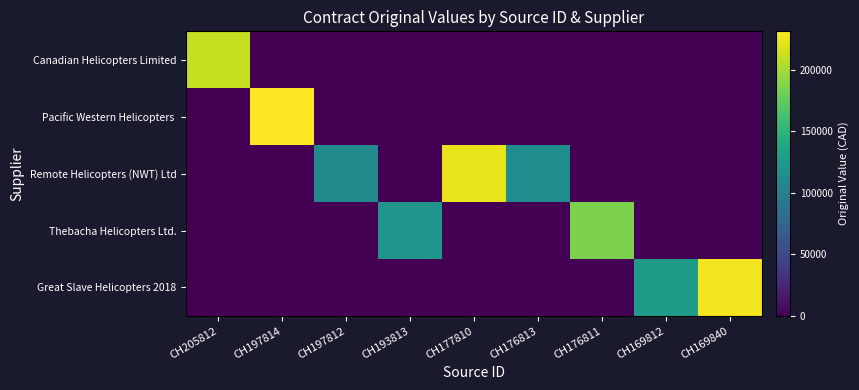

List the series in order of their peak value, highest first.

Pacific Western Helicopters, Great Slave Helicopters 2018, Remote Helicopters (NWT) Ltd, Canadian Helicopters Limited, Thebacha Helicopters Ltd.